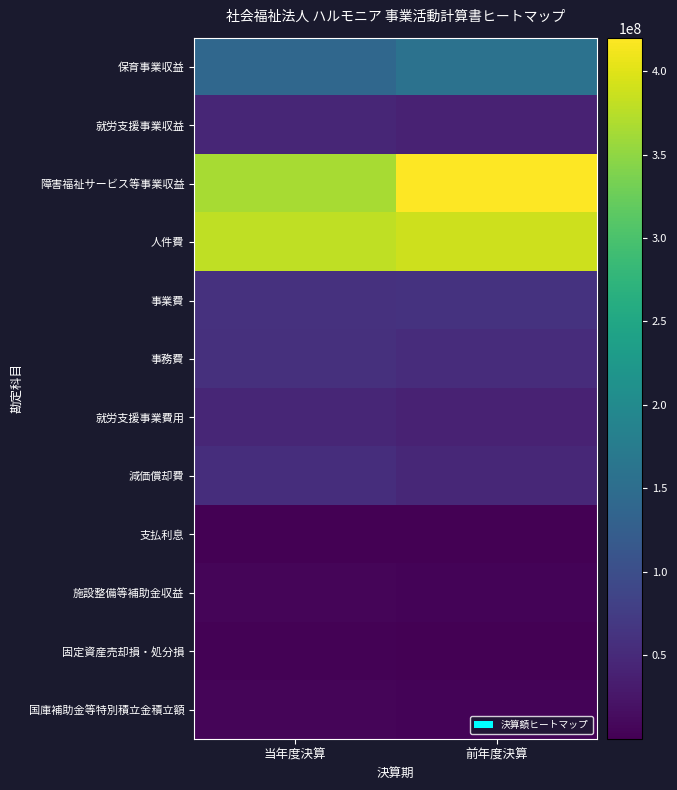

Reading left to right, transcribe all the data shown in this chart.

保育事業収益: 当年度決算=141063107	前年度決算=158529289
就労支援事業収益: 当年度決算=45231618	前年度決算=39857014
障害福祉サービス等事業収益: 当年度決算=365788707	前年度決算=420051579
人件費: 当年度決算=379115358	前年度決算=387328690
事業費: 当年度決算=59169824	前年度決算=60757259
事務費: 当年度決算=57807216	前年度決算=53432791
就労支援事業費用: 当年度決算=45910578	前年度決算=40509058
減価償却費: 当年度決算=55633604	前年度決算=46986113
支払利息: 当年度決算=226328	前年度決算=303428
施設整備等補助金収益: 当年度決算=5413640	前年度決算=3617000
固定資産売却損・処分損: 当年度決算=1694346	前年度決算=2
国庫補助金等特別積立金積立額: 当年度決算=5413640	前年度決算=3617000